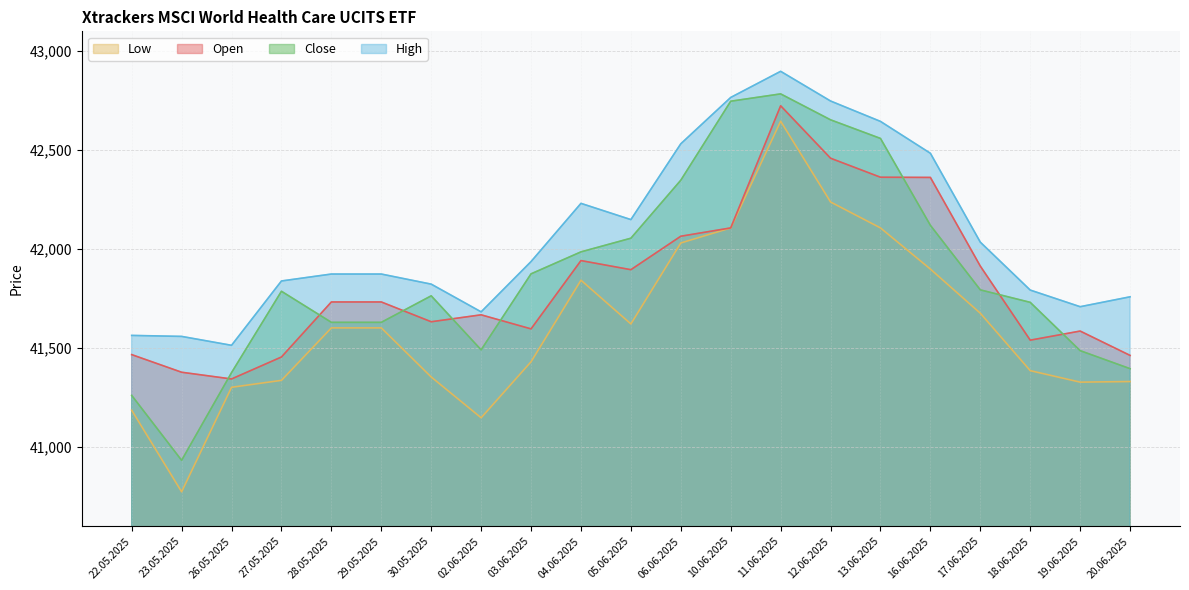

At which label does Open first exceed 41733?

04.06.2025